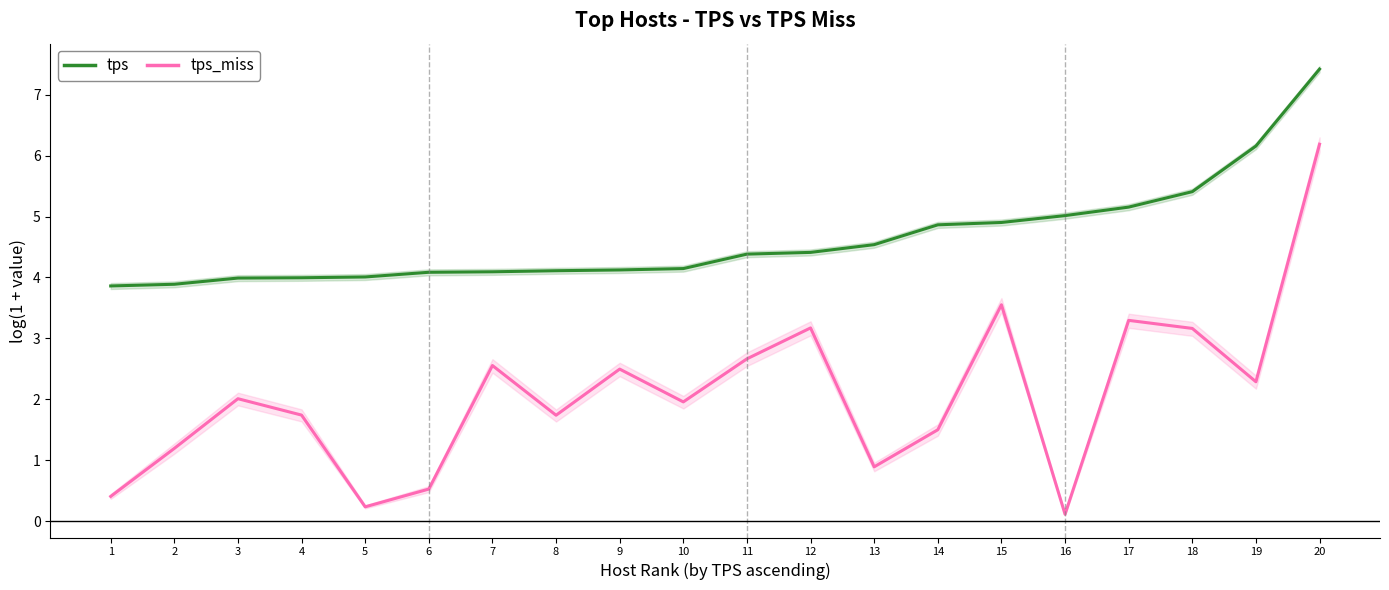

At 12, list the series in order from smallest to largest.

tps_miss, tps